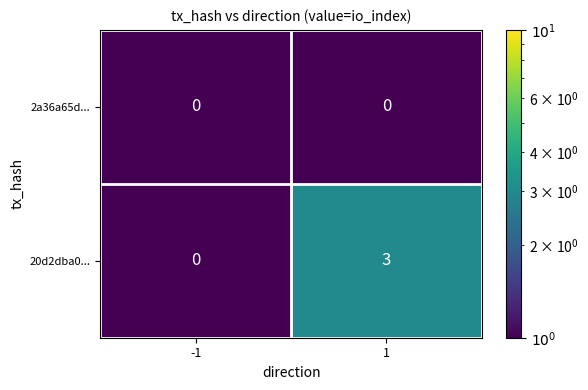

Rank the series by their average value, from highest to lowest.

20d2dba0..., 2a36a65d...